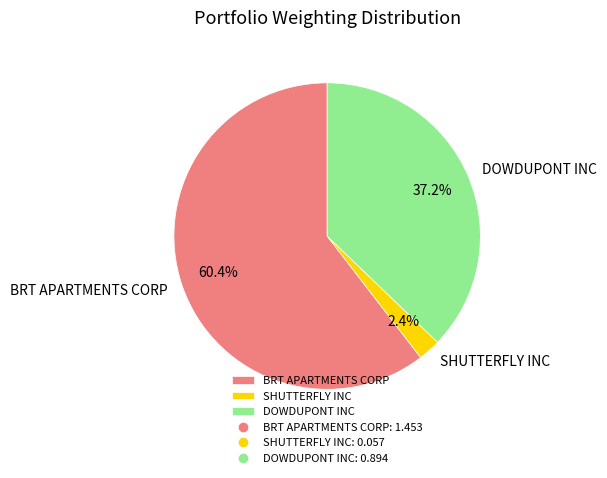

What is the largest slice in the pie chart?

BRT APARTMENTS CORP